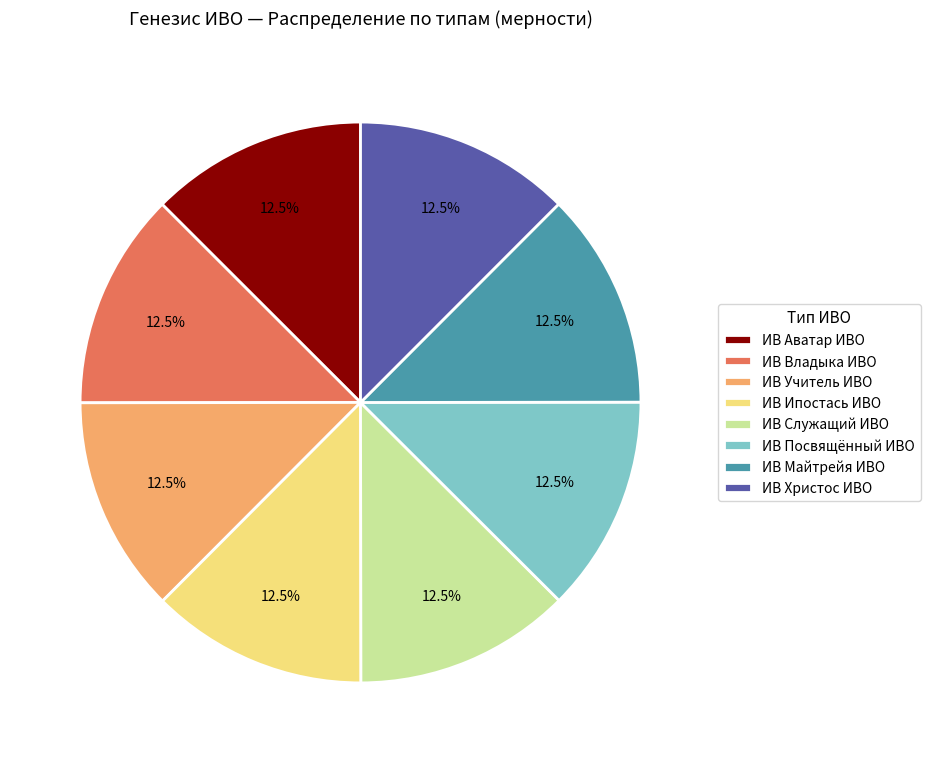

Does ИВ Владыка ИВО account for over 50% of the chart?

No